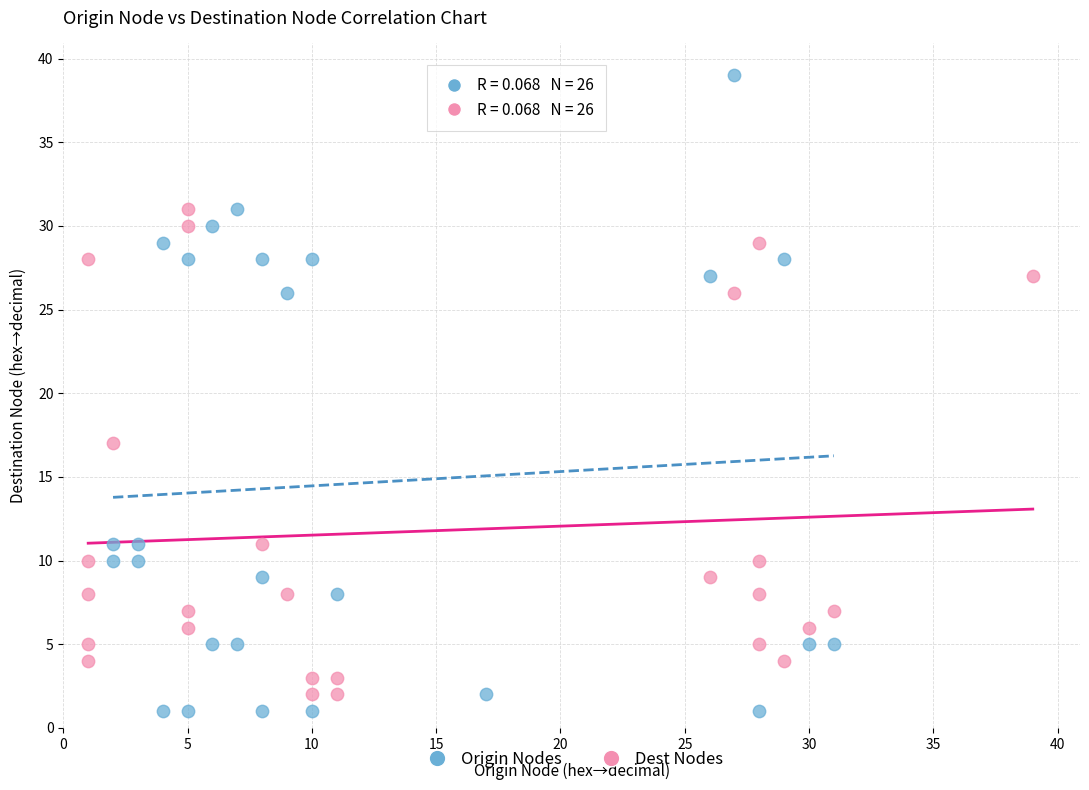

Which series has the widest spread of Y values?

Origin Nodes